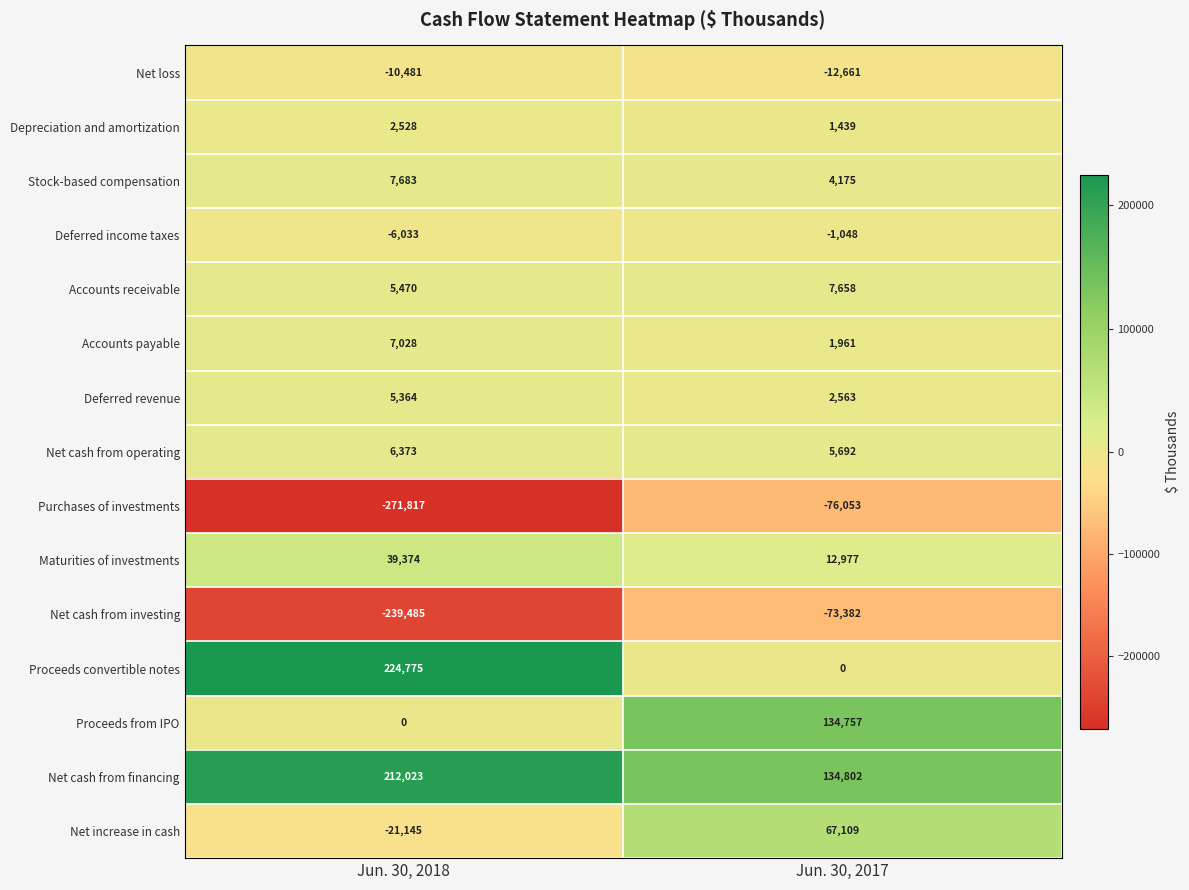

What value does the Stock-based compensation series have at Jun. 30, 2018, to the nearest 50?

7700